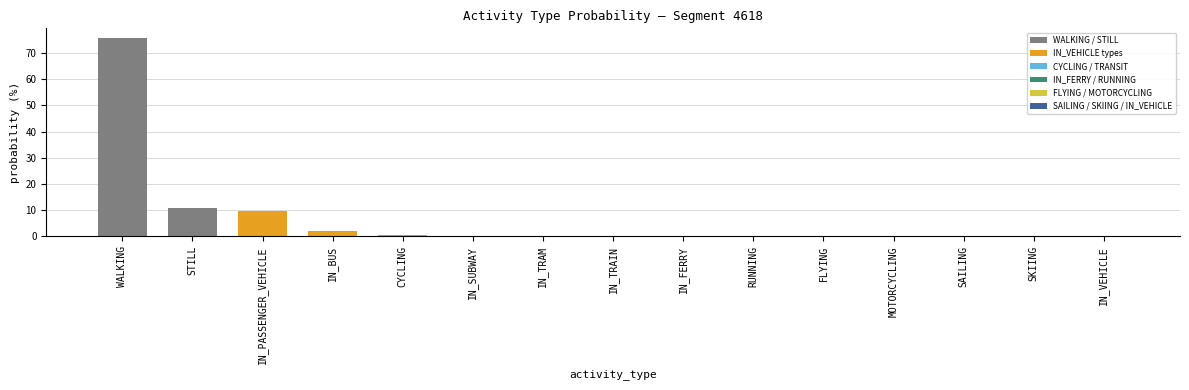

The chart shows a value of 0.0 at SAILING. True or false?

True